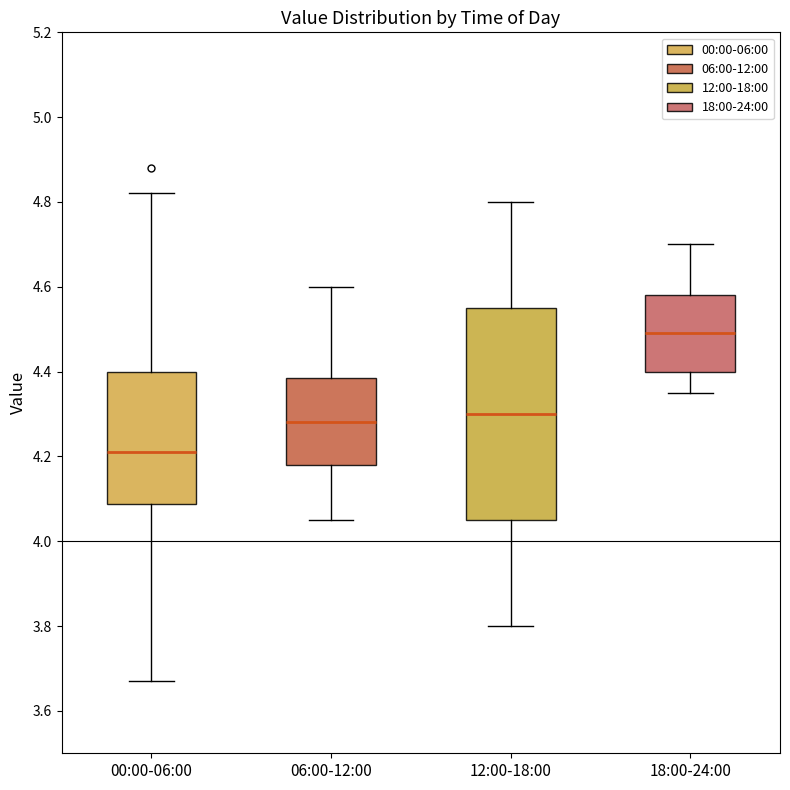

Which box is the tallest, from its lower edge to its upper edge?

12:00-18:00